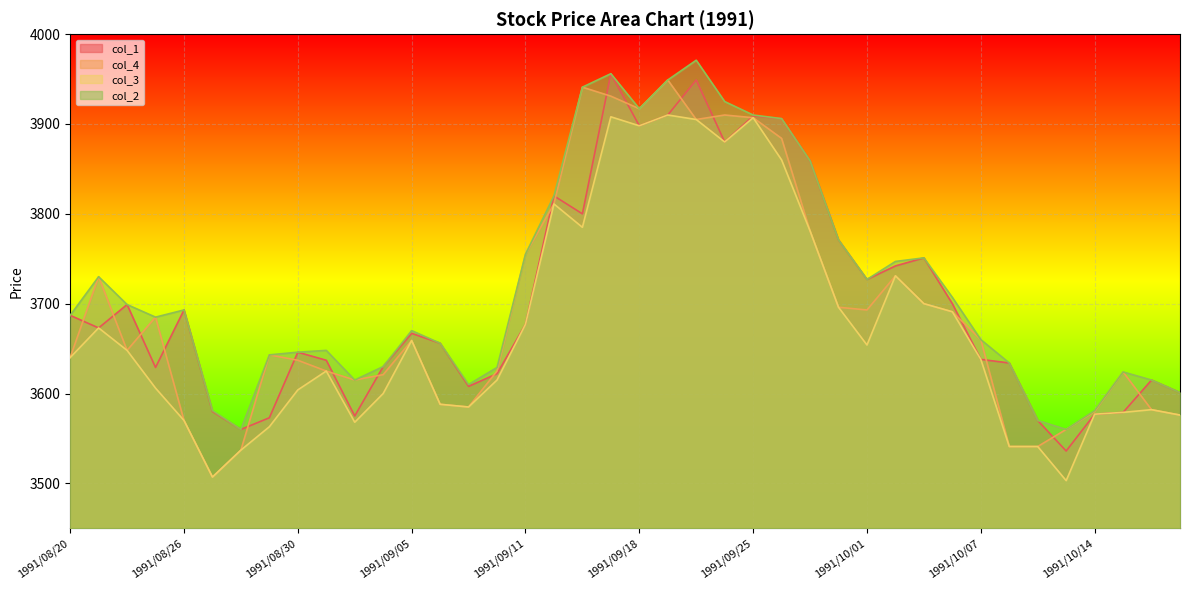

At which category is the sum across all series the highest?

1991/09/17